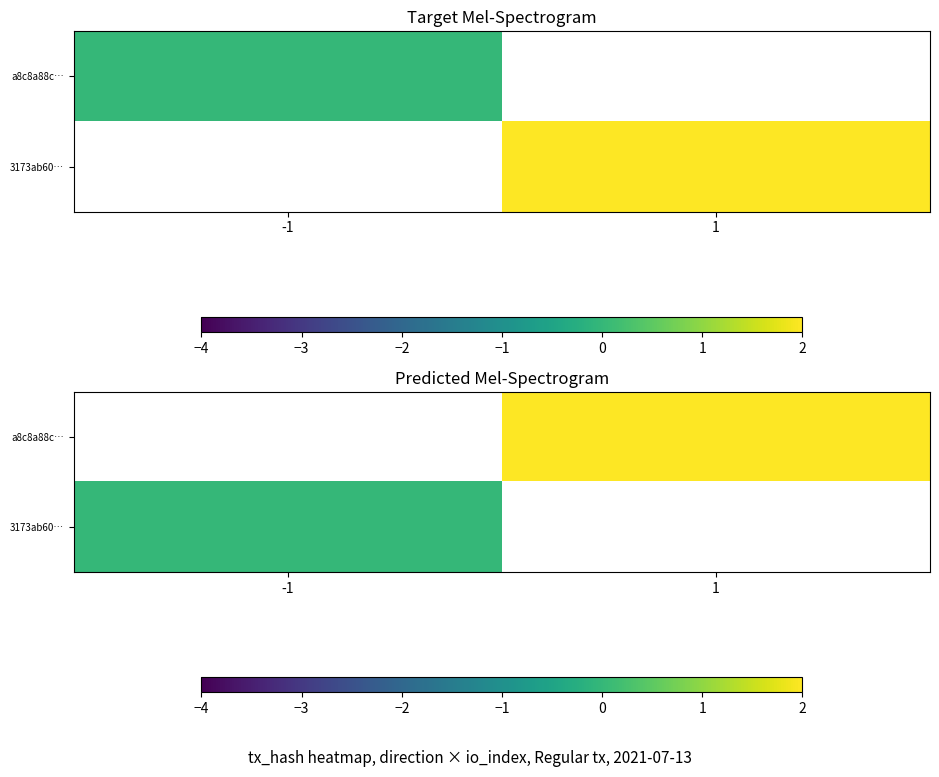

List the labels in order of 3173ab60… value, smallest first.

-1, 1